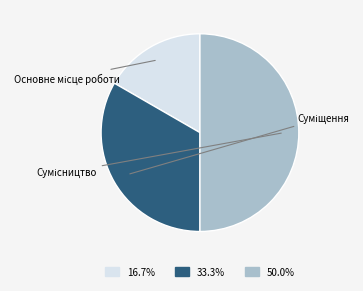

Between Основне місце роботи and Сумісництво, which is larger?

Сумісництво